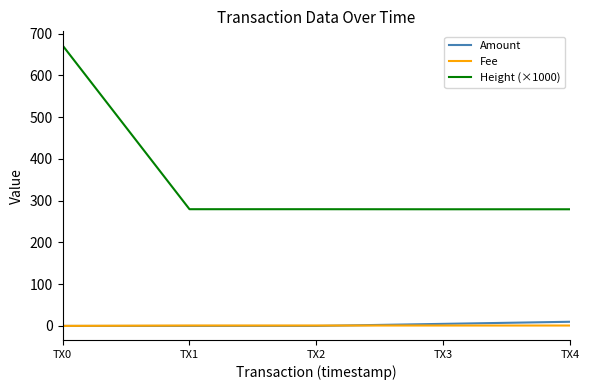

The value of Height (×1000) at TX2 is 147.9. True or false?

False